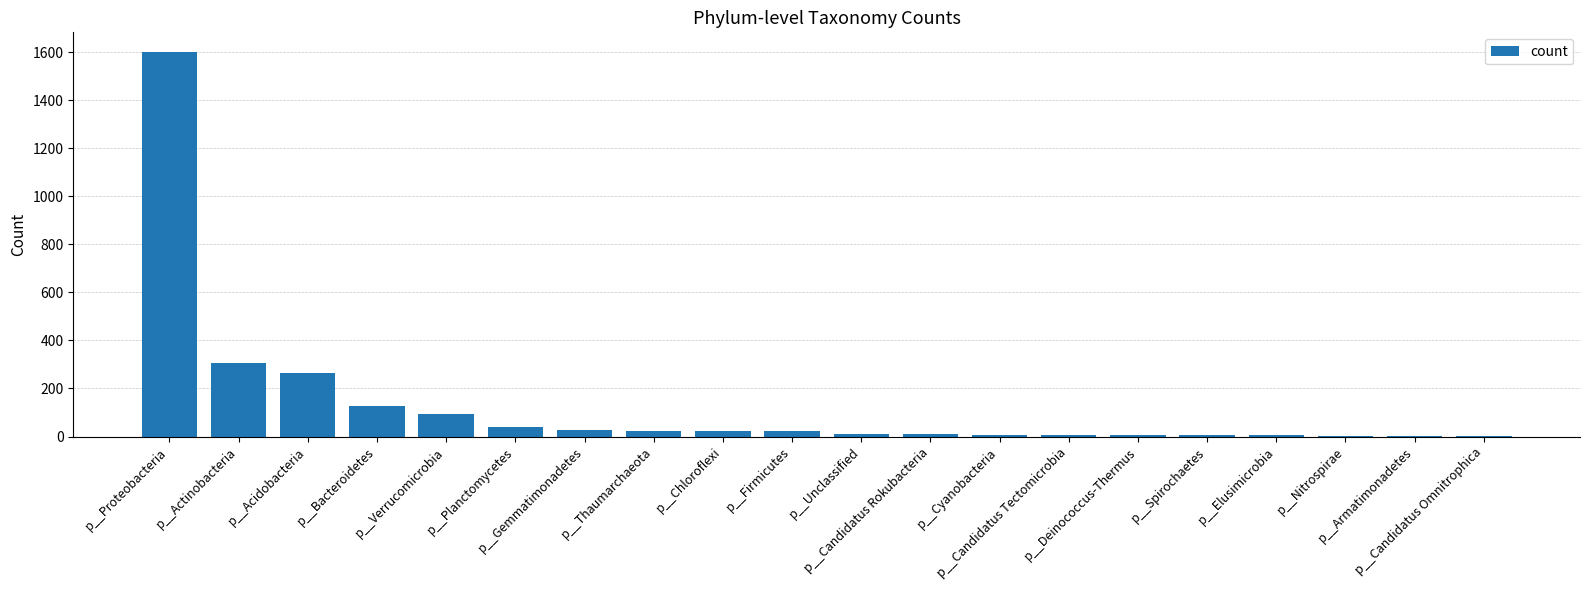

At which label is the value closest to 802?

p__Actinobacteria